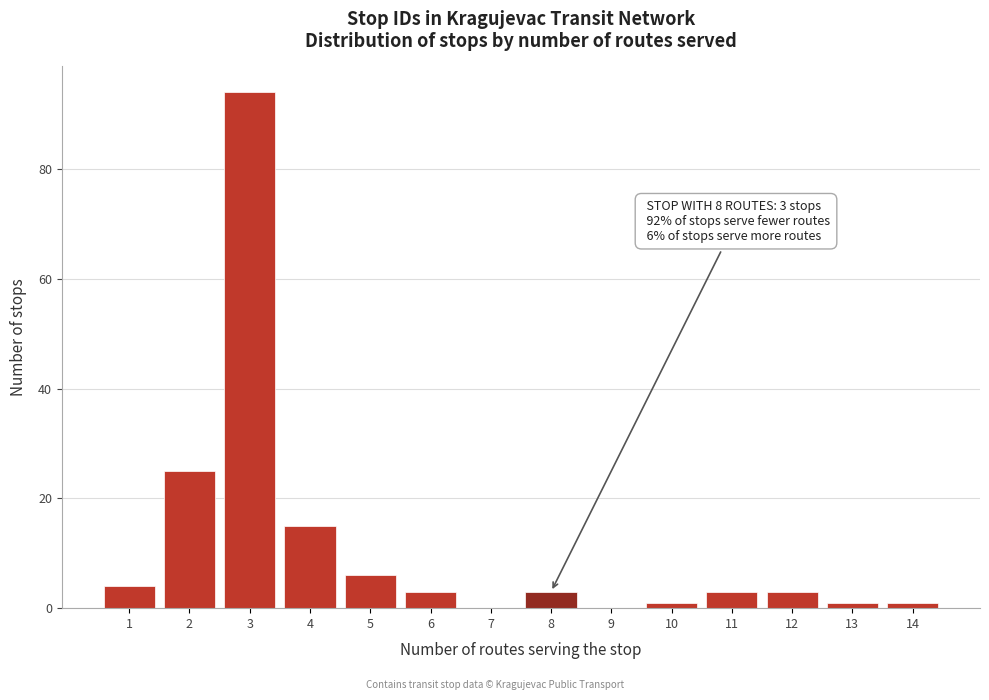

Over which range of the x-axis is the bar tallest?

2.5 to 3.5